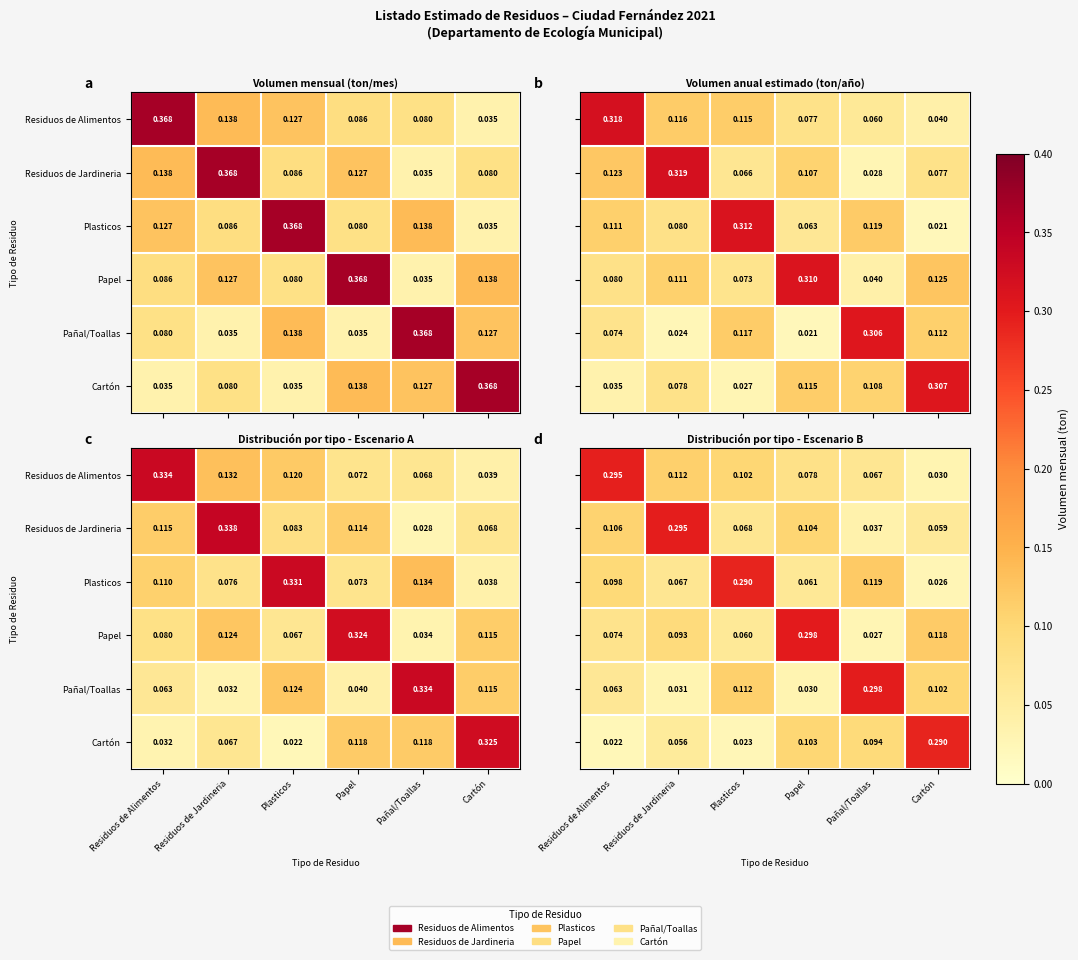

Is the value of Residuos de Jardineria at Residuos de Jardineria greater than the value of Papel at Papel?

No